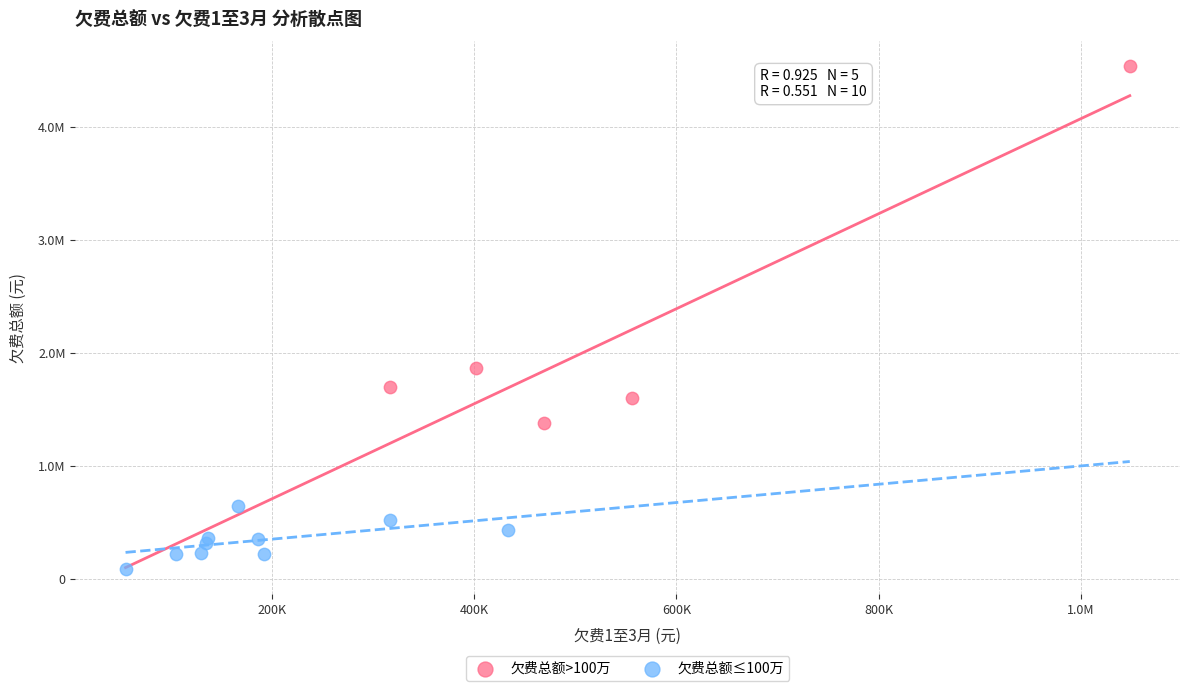

Which series contains the lowest Y value?

欠费总额≤100万